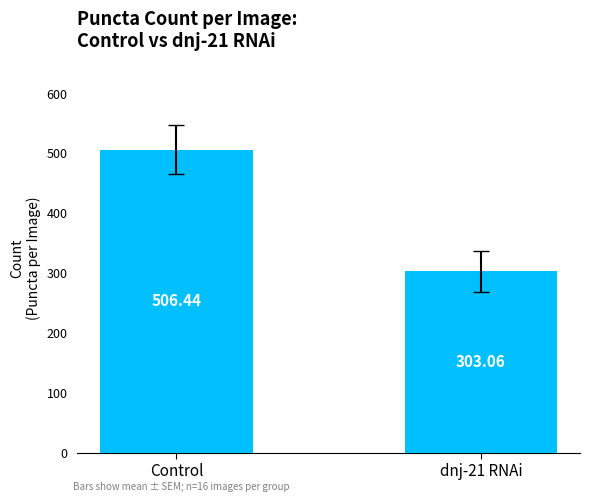

What is the maximum value shown in the chart?

506.4